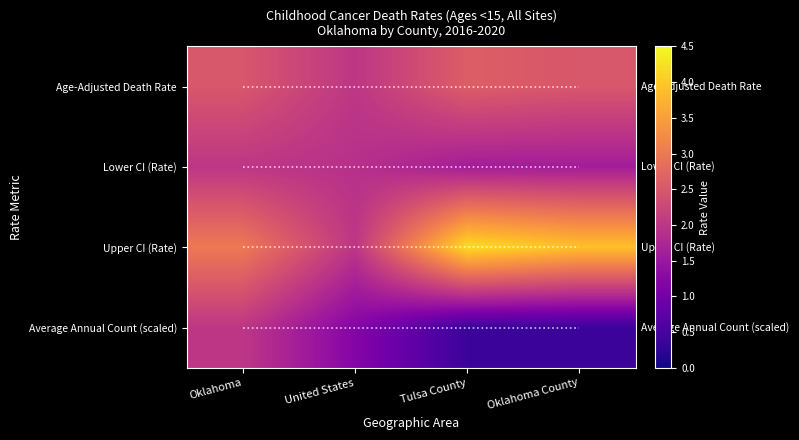

Which has a higher value, 2 or 0?

2